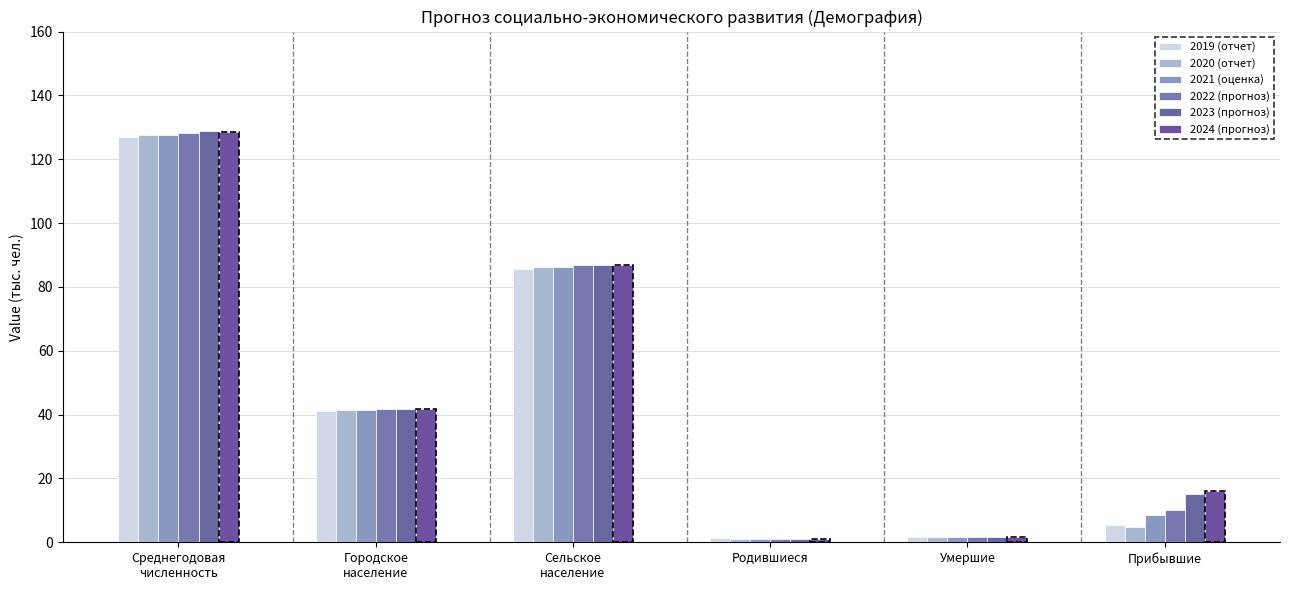

The 2023 (прогноз) series shows 25.8 at Городское
население. True or false?

False